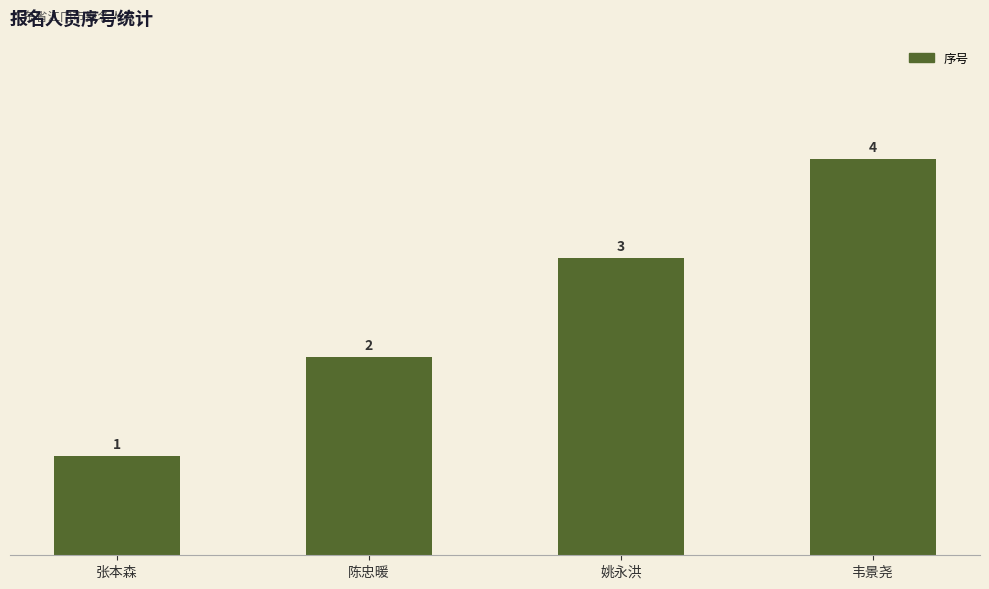

Reading left to right, transcribe all the data shown in this chart.

张本森=1	陈忠暖=2	姚永洪=3	韦景尧=4